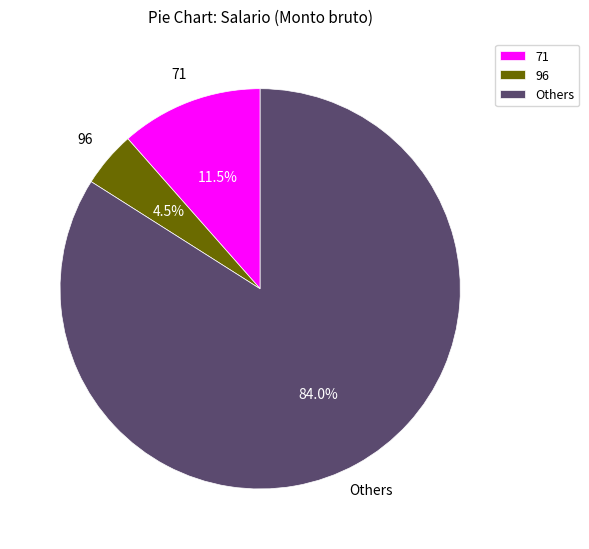

What is the majority slice?

Others